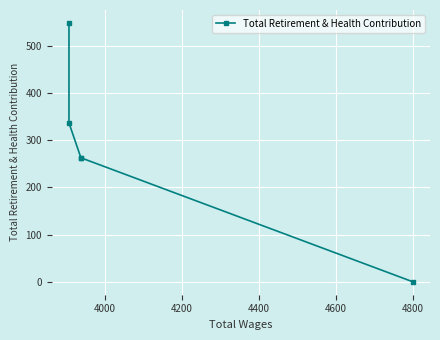

Count the number of data series in this chart.

1